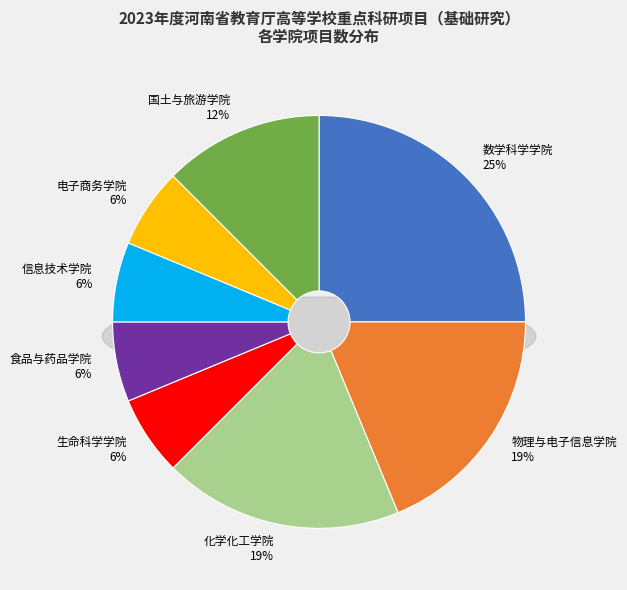

Which category has the biggest portion of the pie?

数学科学学院